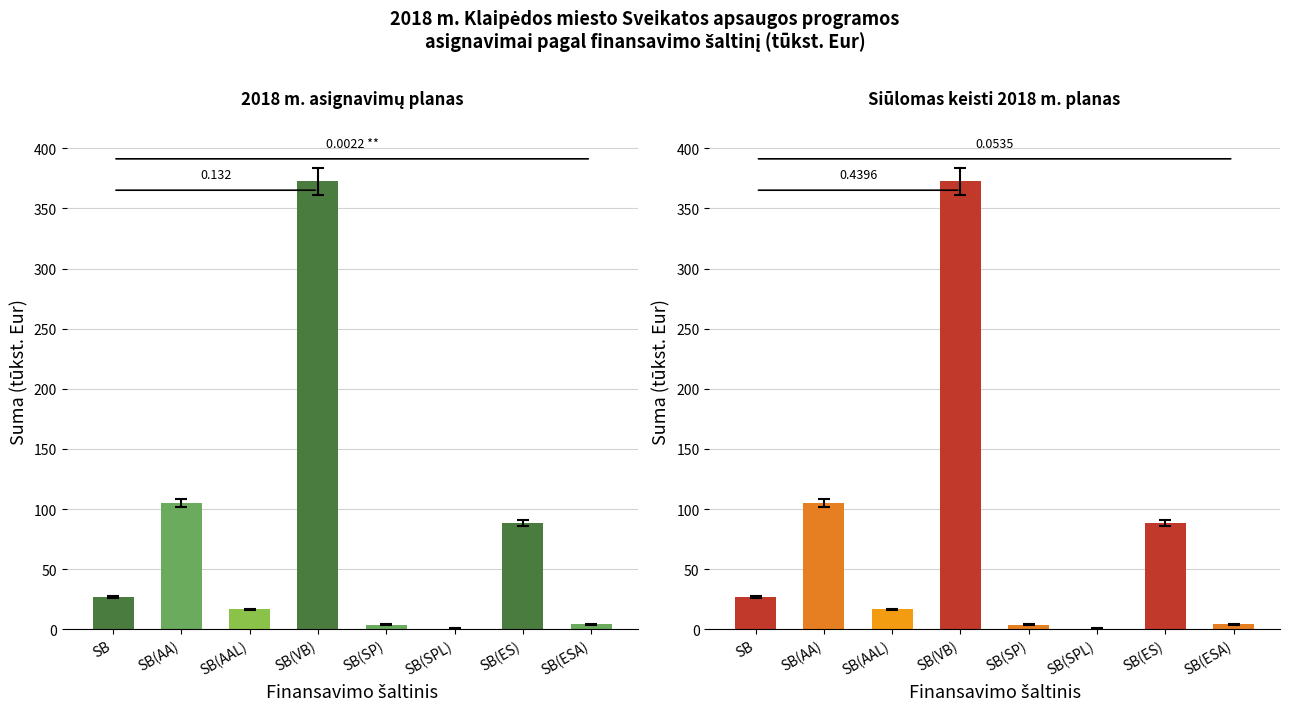

Which has a higher value, SB(VB) or SB(ESA)?

SB(VB)